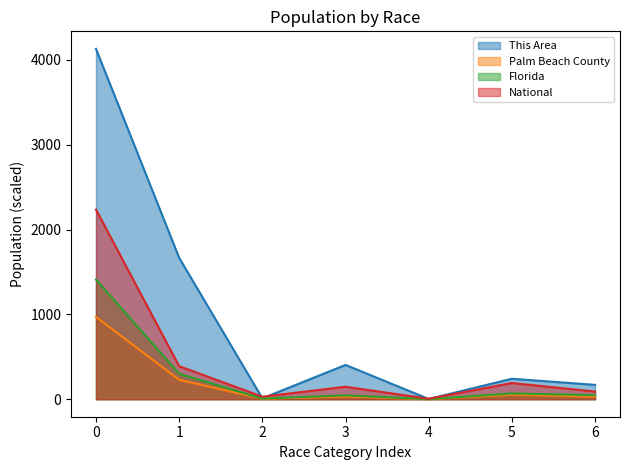

Which series has the largest total across all categories?

This Area